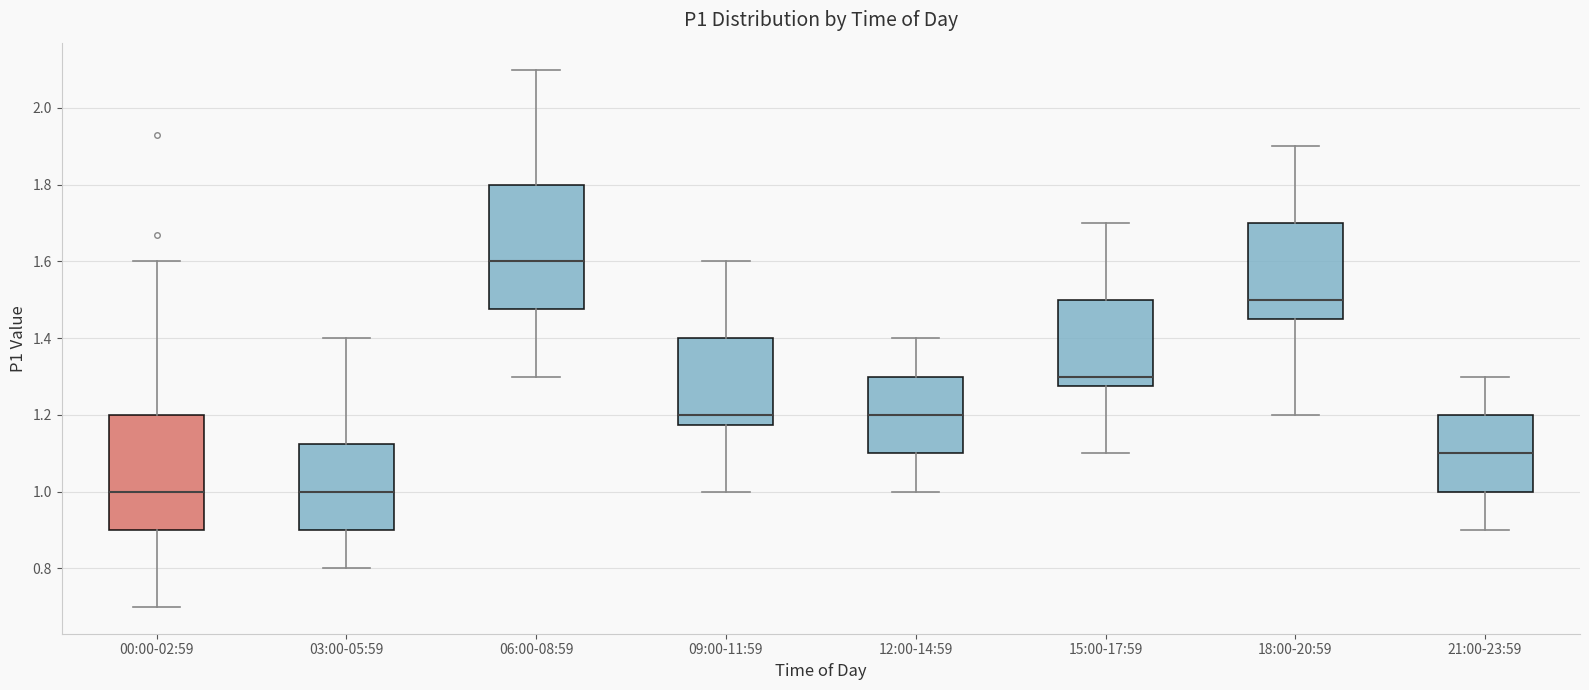

Which box's median line is the highest?

06:00-08:59